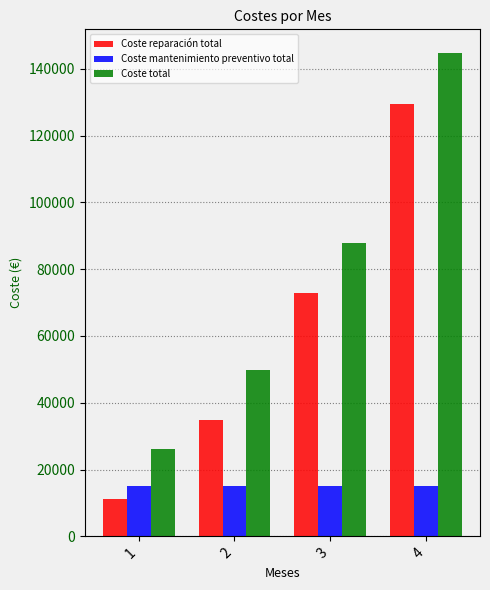

Which label corresponds to the smallest value in the chart?

1